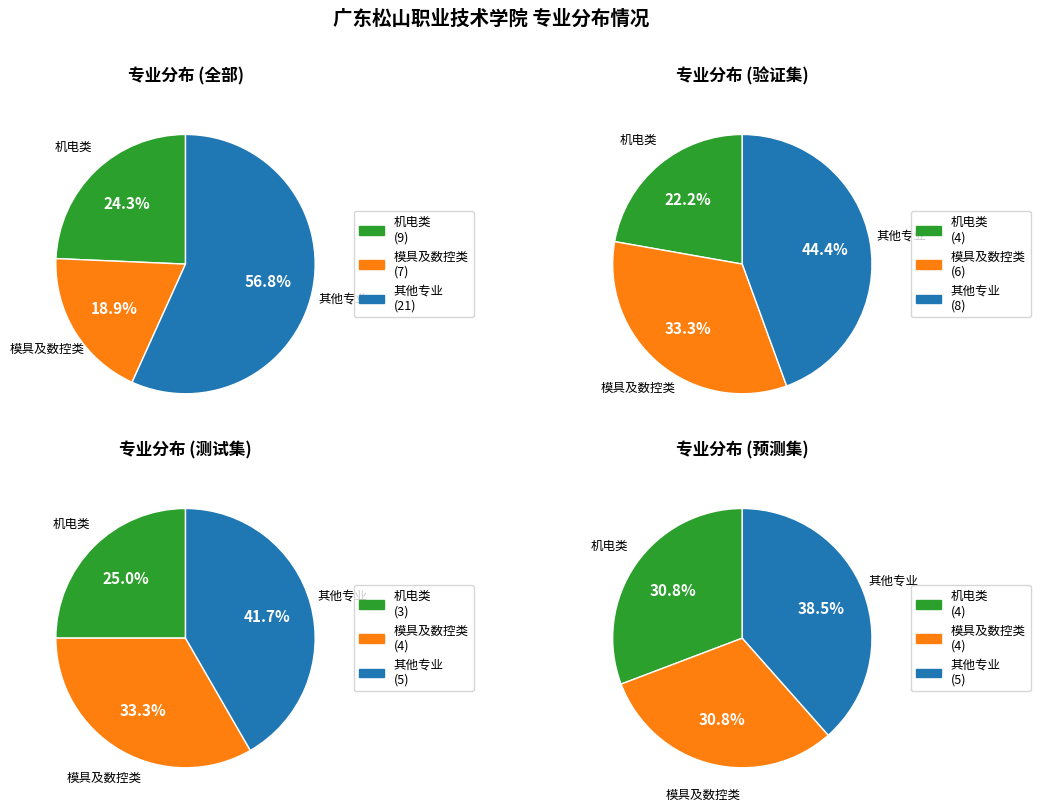

Is there a majority slice in this chart?

No